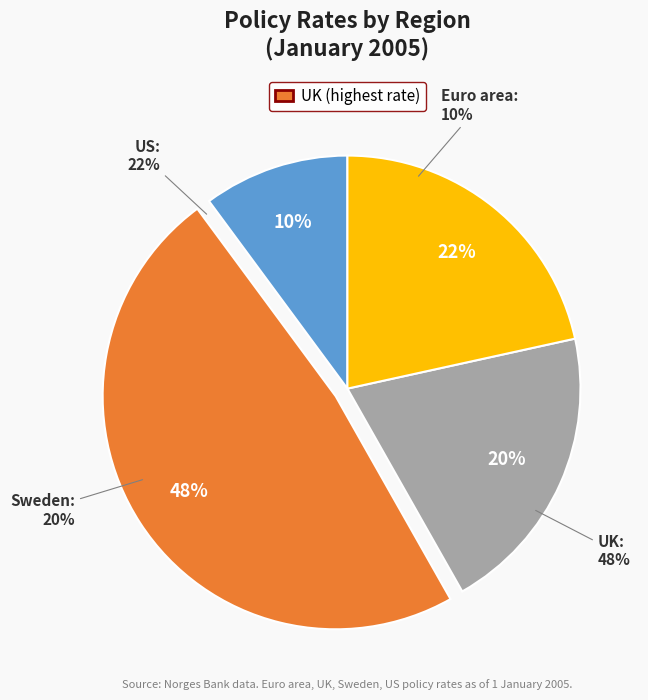

Does any single category account for the majority?

No